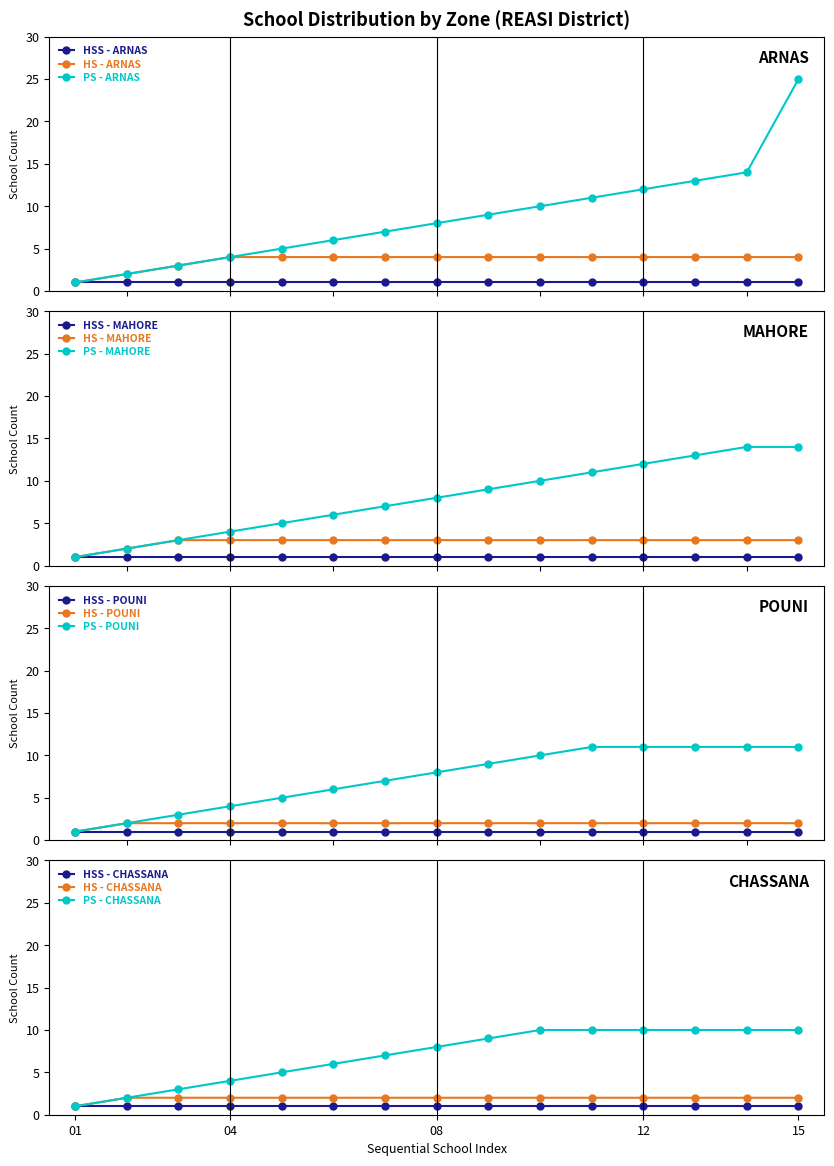

What is the average value of the HS Count series?

1